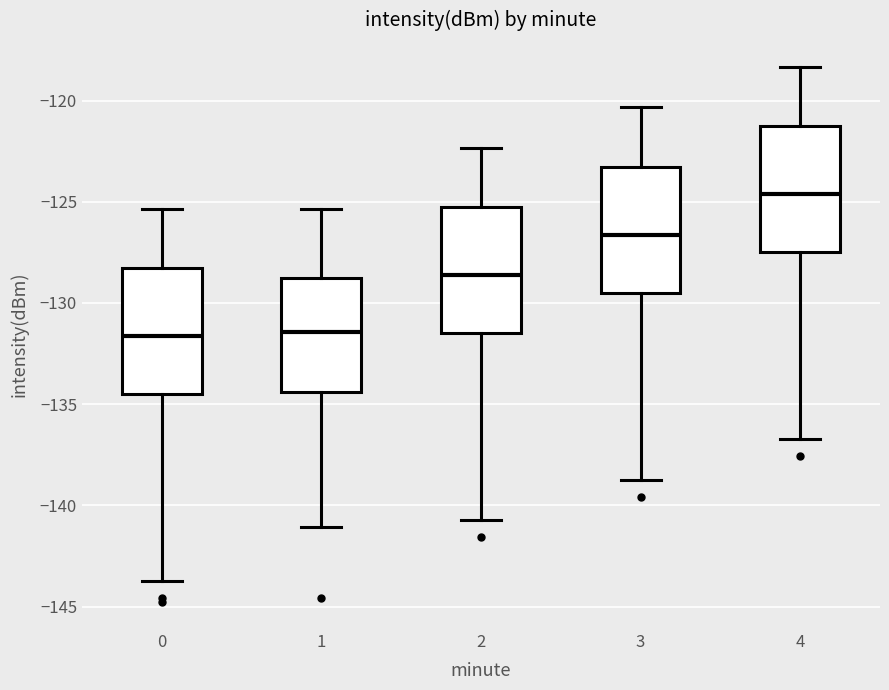

Where is the lower edge of the box at x = 1 on the y-axis? The values are not printed on the chart, so give them approximately, as read against the axis.

-134.5